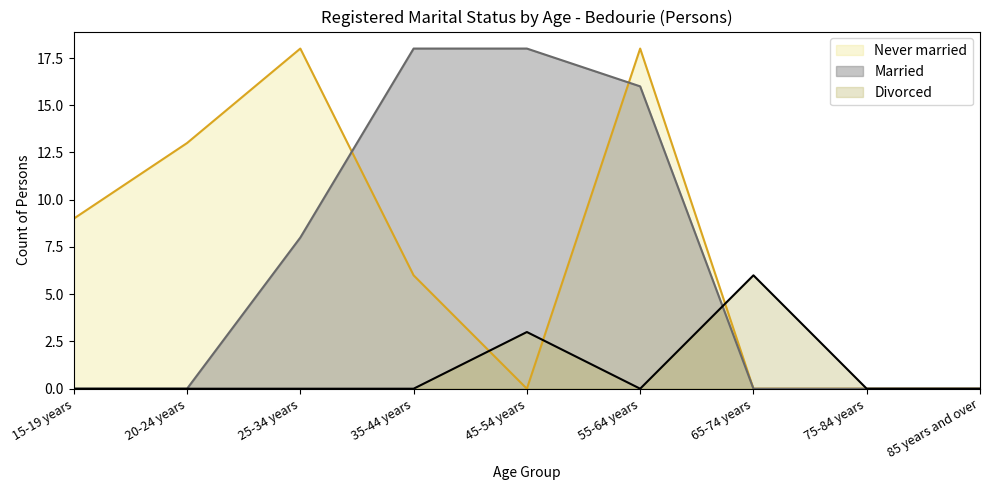

In Divorced, how many points are higher than both neighbors (excluding endpoints)?

2